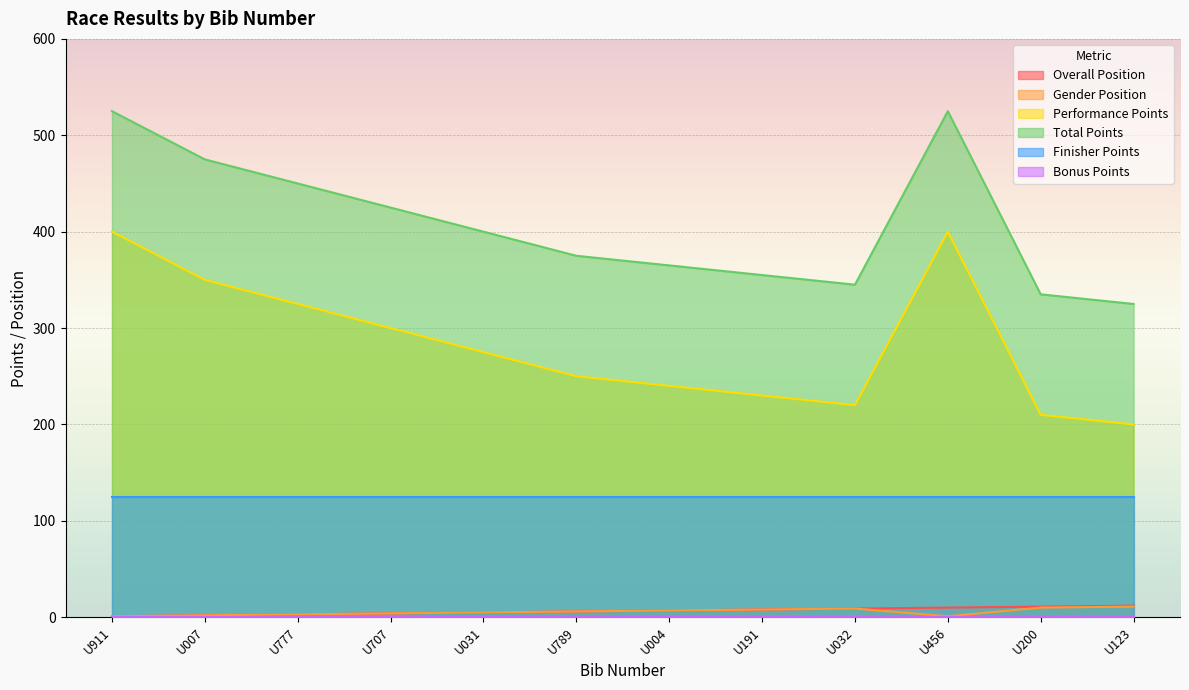

At which label is Gender Position closest to 6?

U789